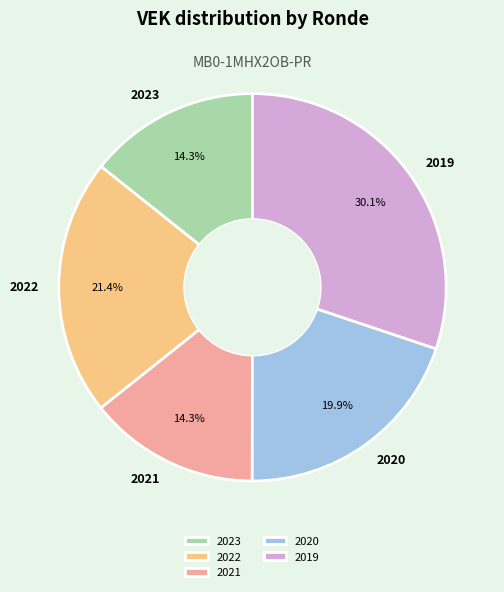

What portion of the pie excludes 2020?

80.1%